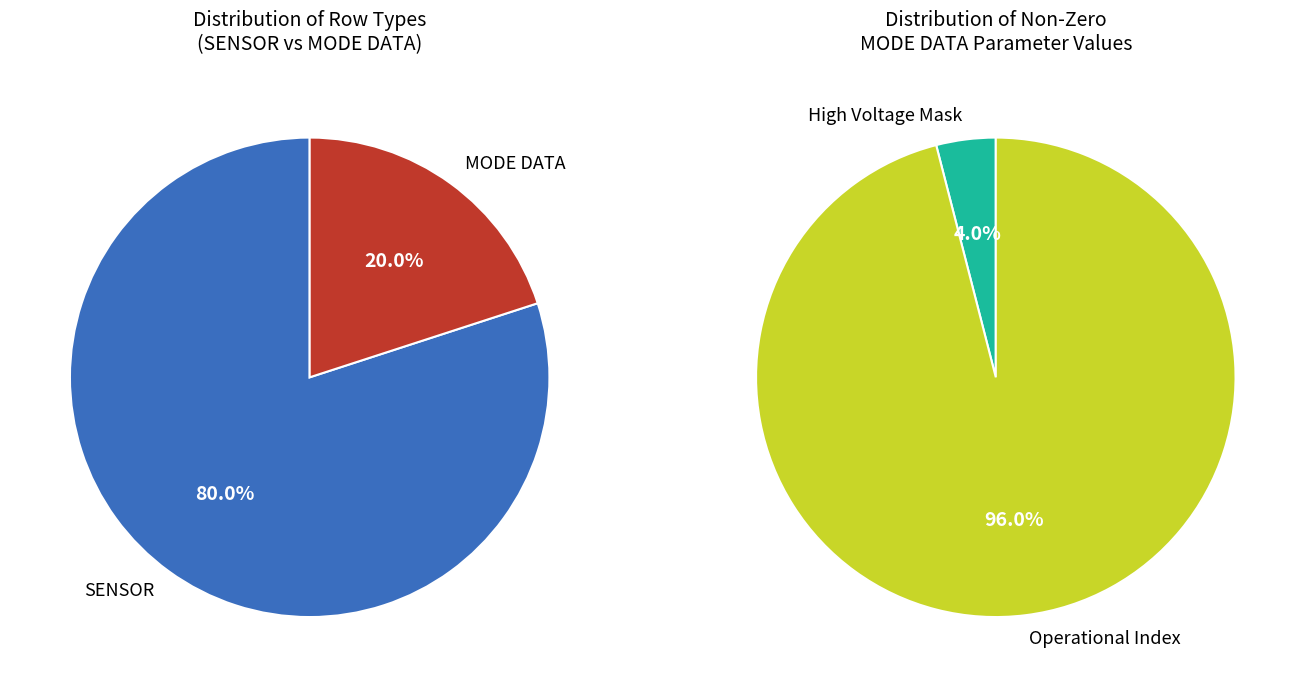

Which slice is the largest?

Operational Index